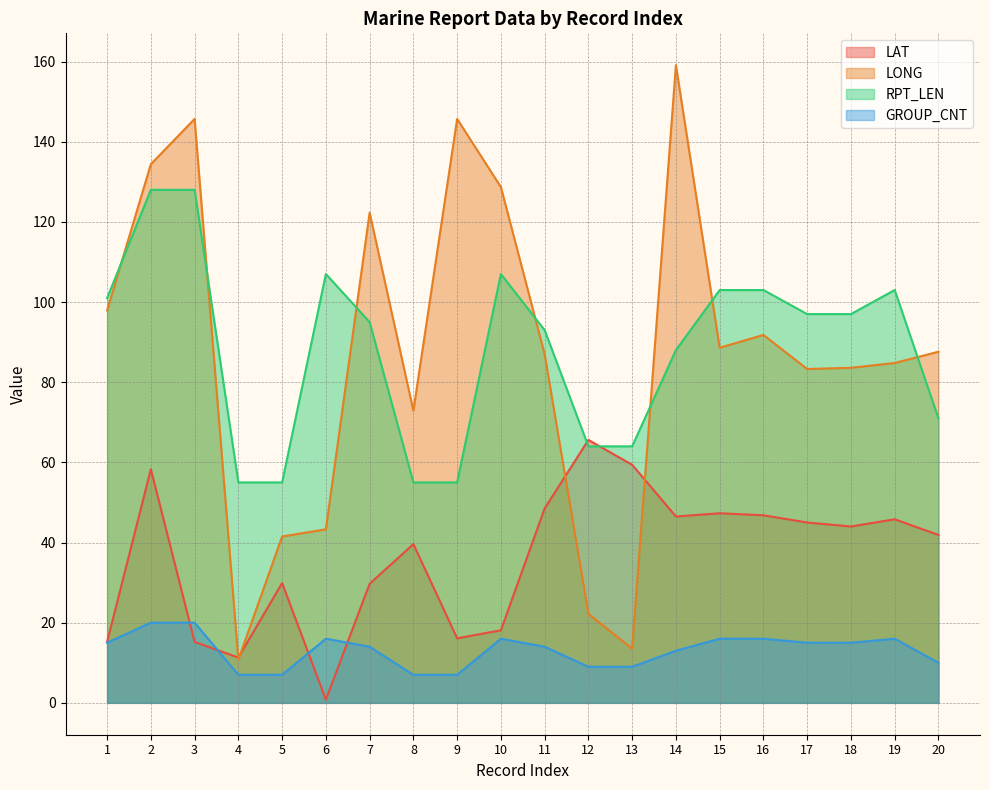

True or false: RPT_LEN and GROUP_CNT intersect in this chart.

False